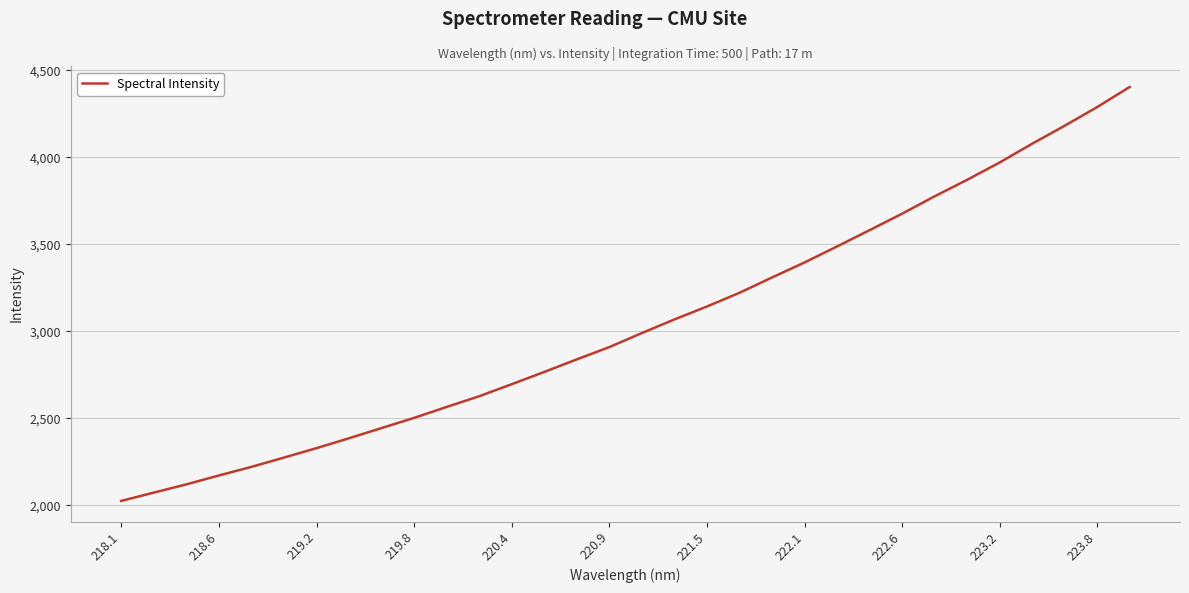

What is the maximum value shown in the chart?

4403.6